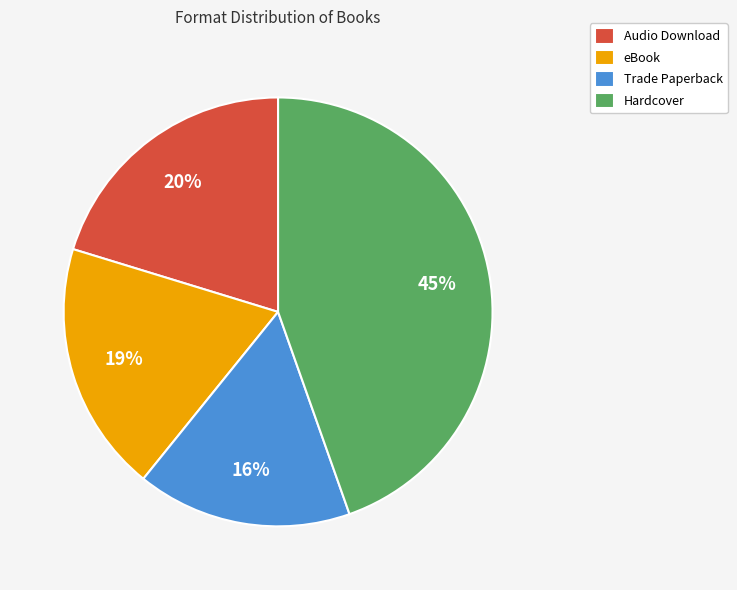

Rank the categories by value from highest to lowest.

Hardcover, Audio Download, eBook, Trade Paperback